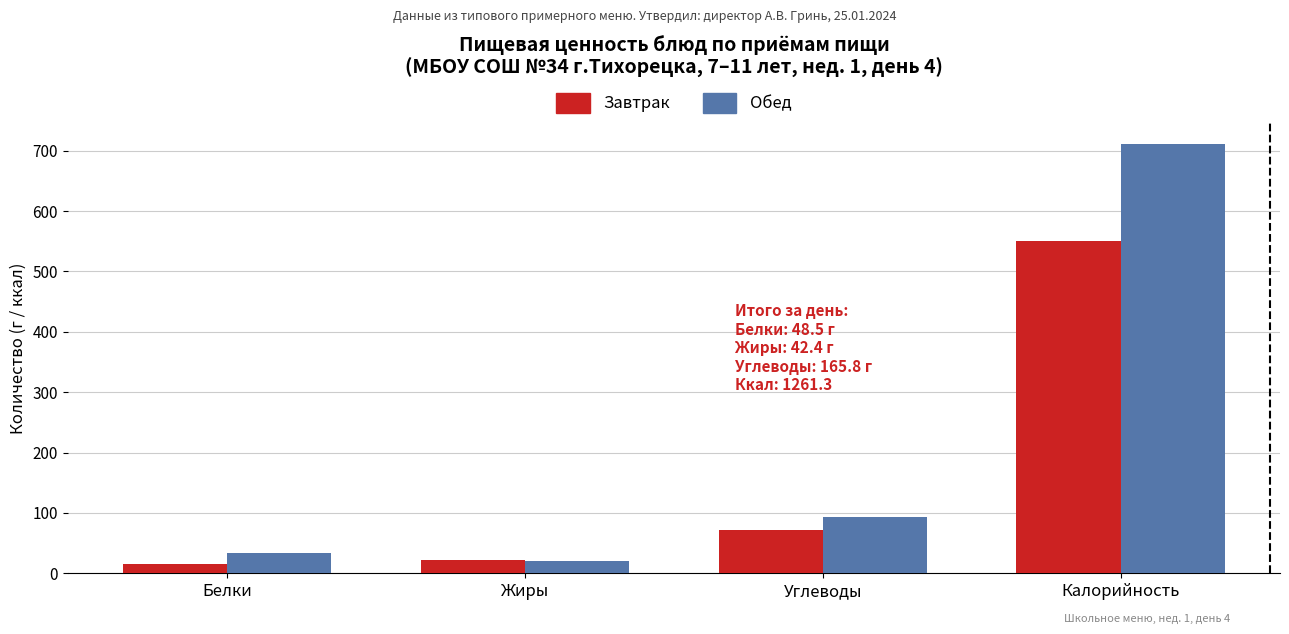

At which label is Завтрак closest to 282?

Углеводы